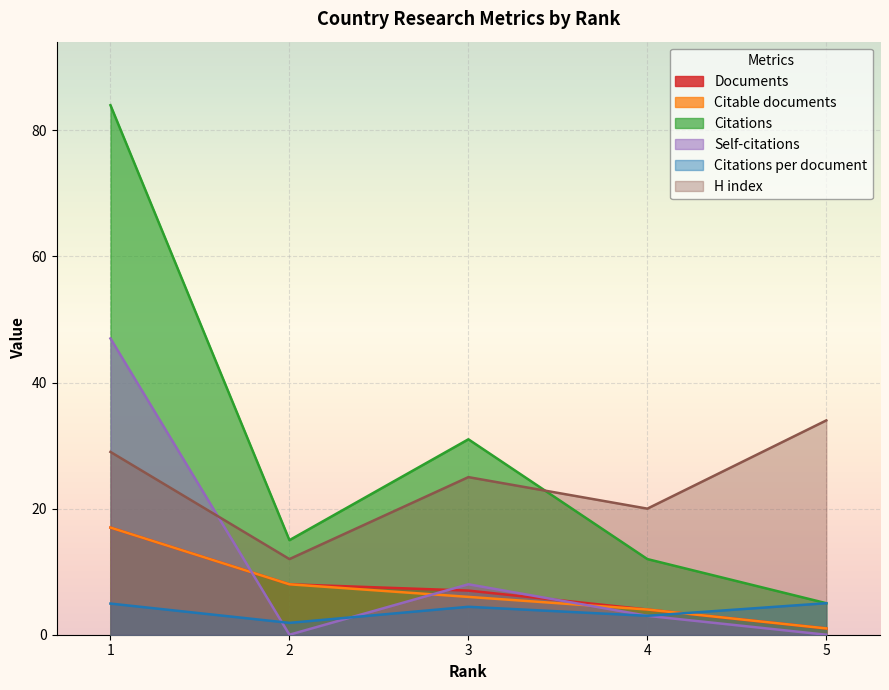

Which series has the largest total across all categories?

Citations